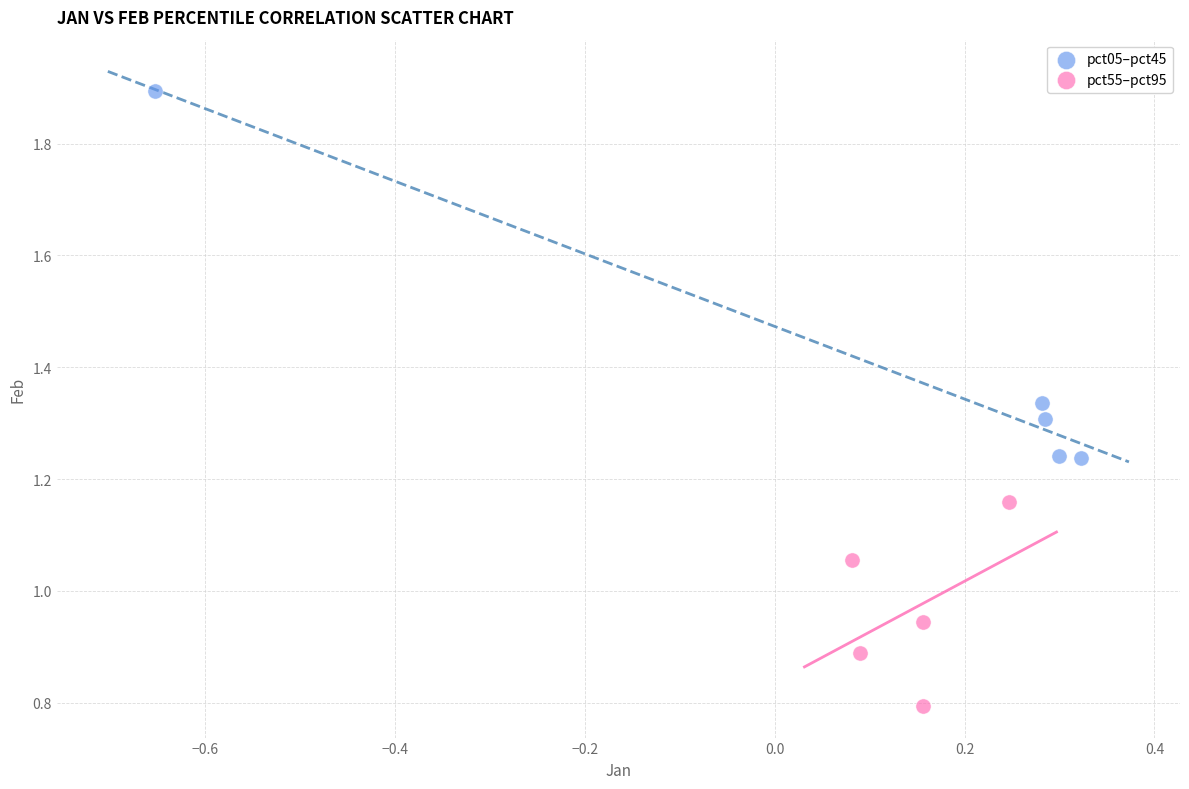

Which series reaches the maximum Y coordinate?

pct05–pct45